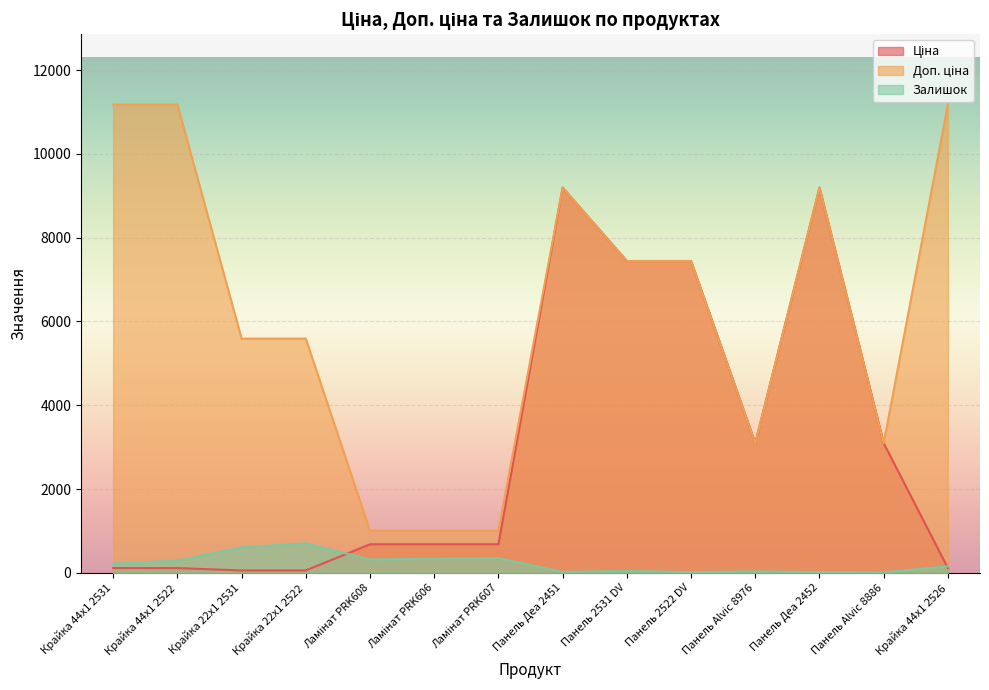

What is the minimum value shown in the chart?

9.0